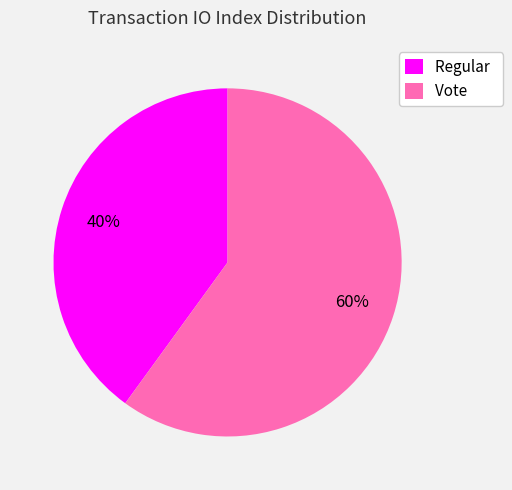

Rank the categories by value from highest to lowest.

Vote, Regular